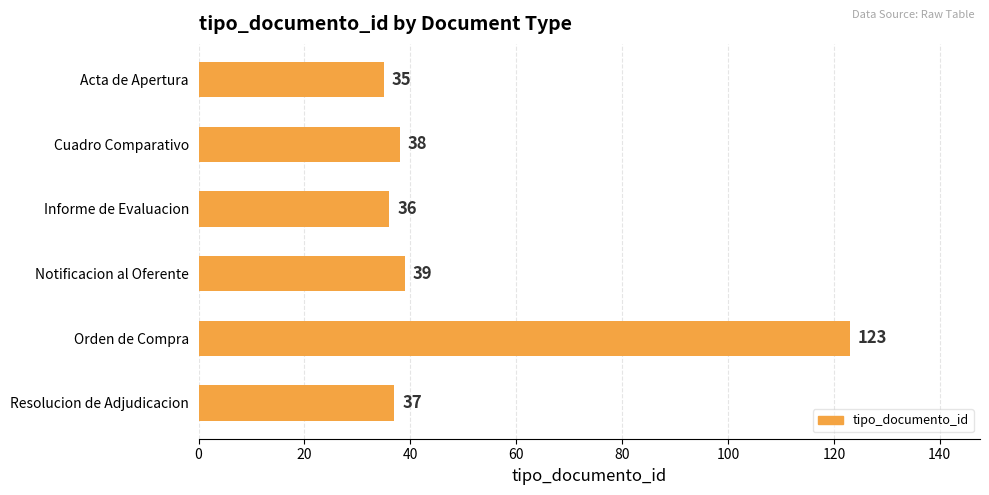

The value at Notificacion al Oferente is 39. True or false?

True